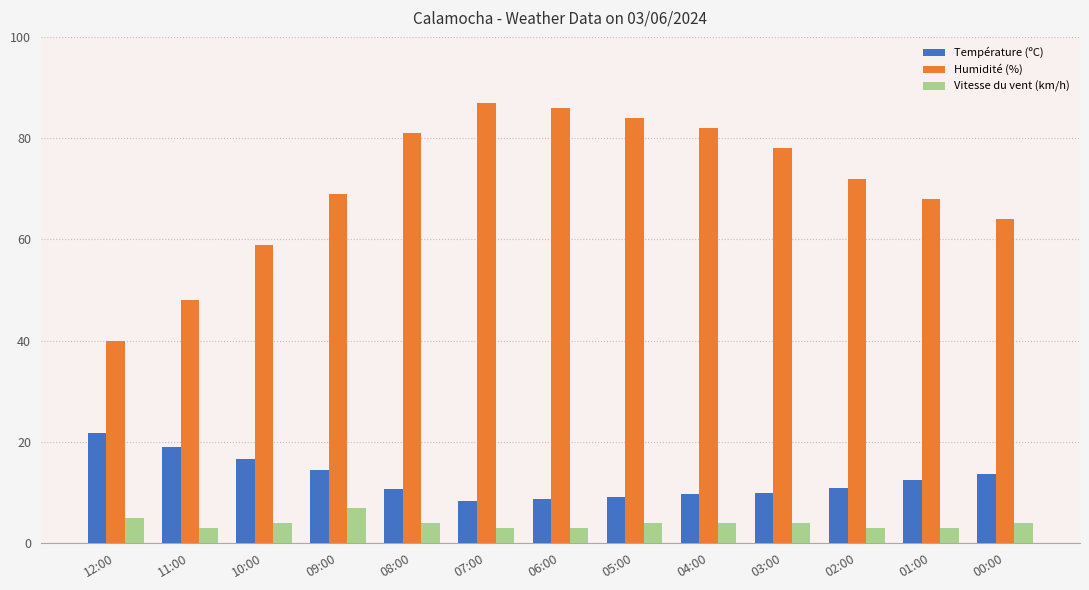

What position from the left is 08:00?

5